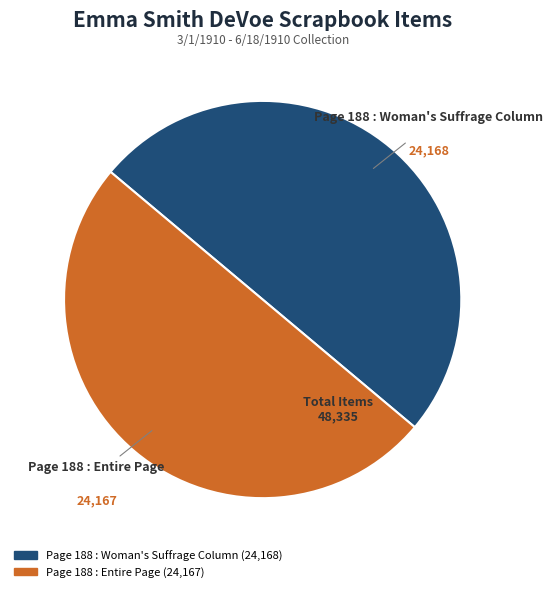

What is the ratio of the value at Page 188 : Woman's Suffrage Column to the value at Page 188 : Entire Page?

1.0